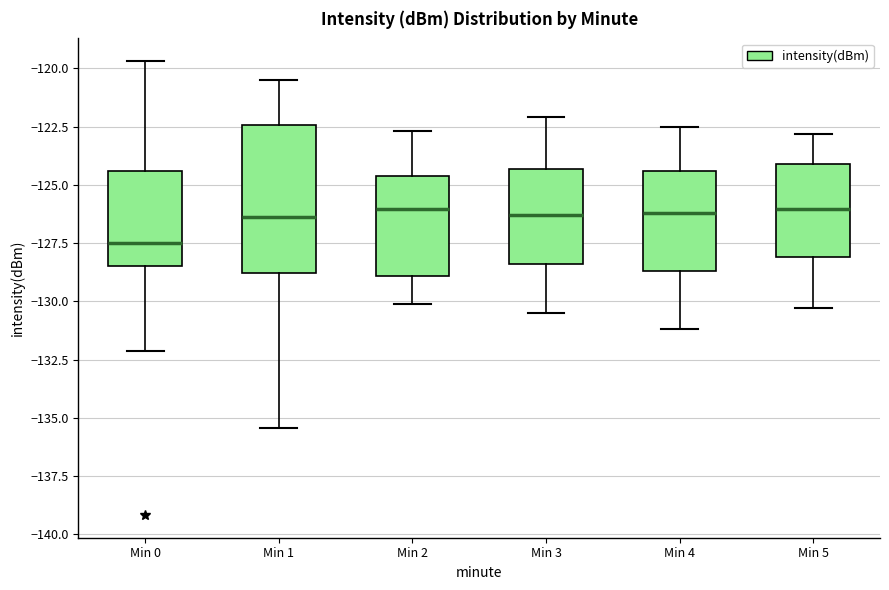

Where is the upper edge of the box for Min 0 on the y-axis? The values are not printed on the chart, so give them approximately, as read against the axis.

-124.5